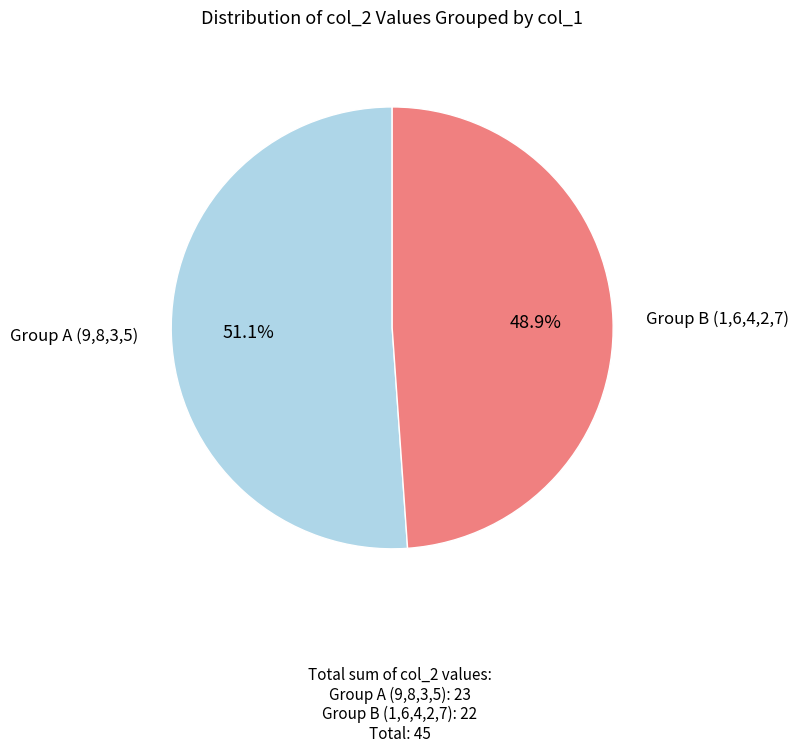

Is there any slice that represents more than half of the pie?

Yes